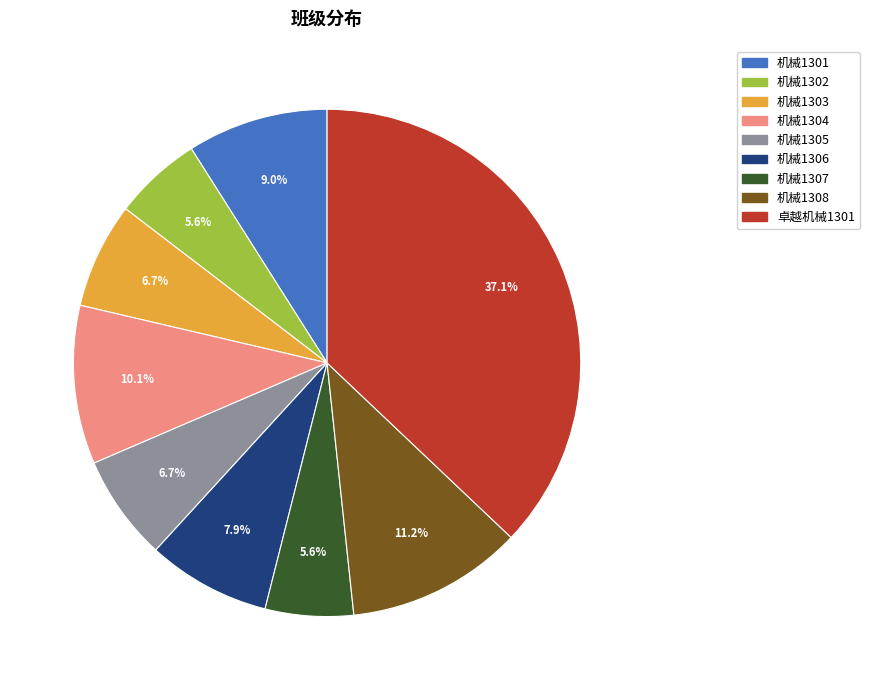

What percentage is the 机械1303 slice, to the nearest percent?

7%